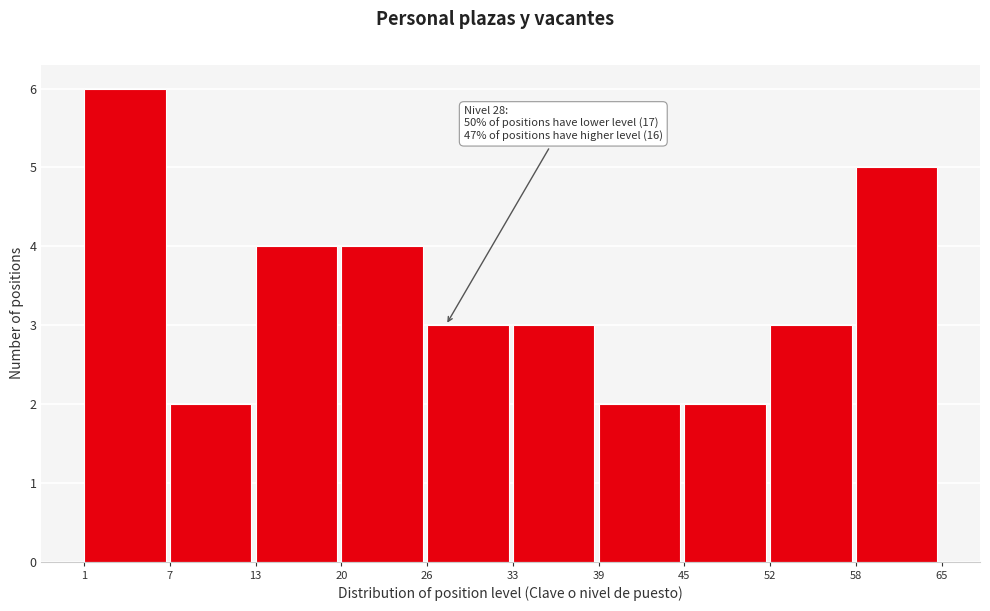

Reading right to left, what are all the values shown in this chart?

5	3	2	2	3	3	4	4	2	6